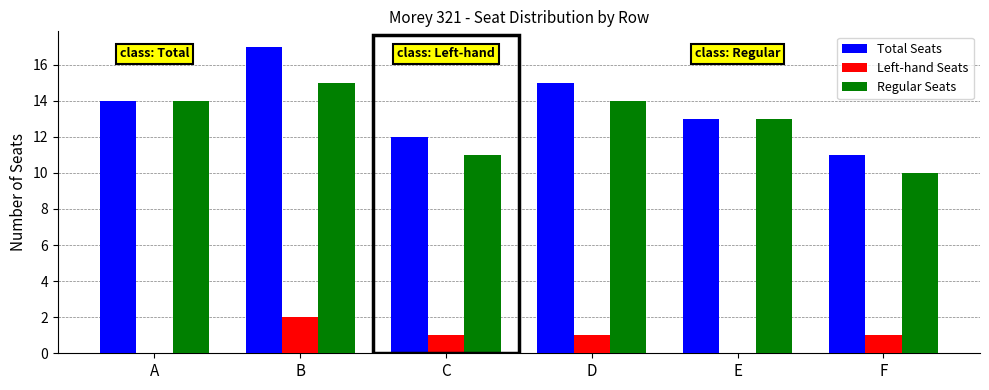

What is the approximate value of Regular Seats at C?

11